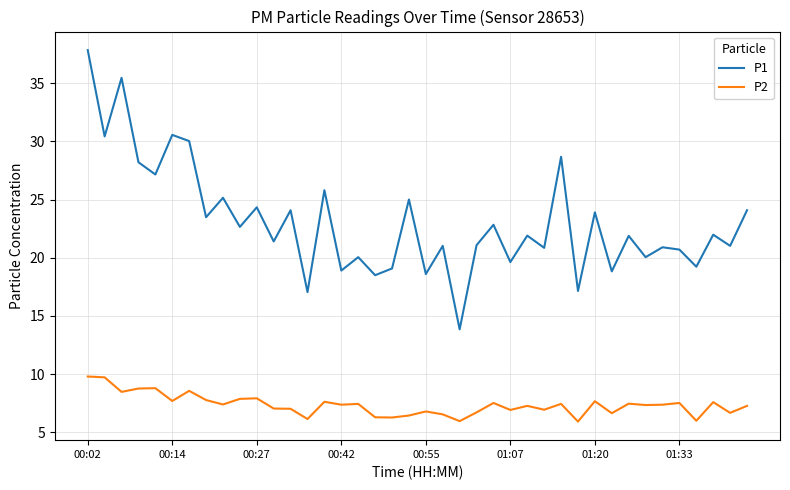

What is the greatest value displayed?

37.8